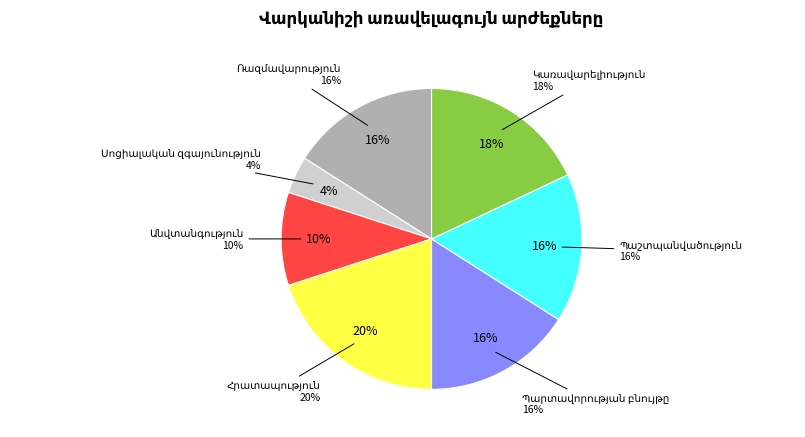

Is there any slice that represents more than half of the pie?

No